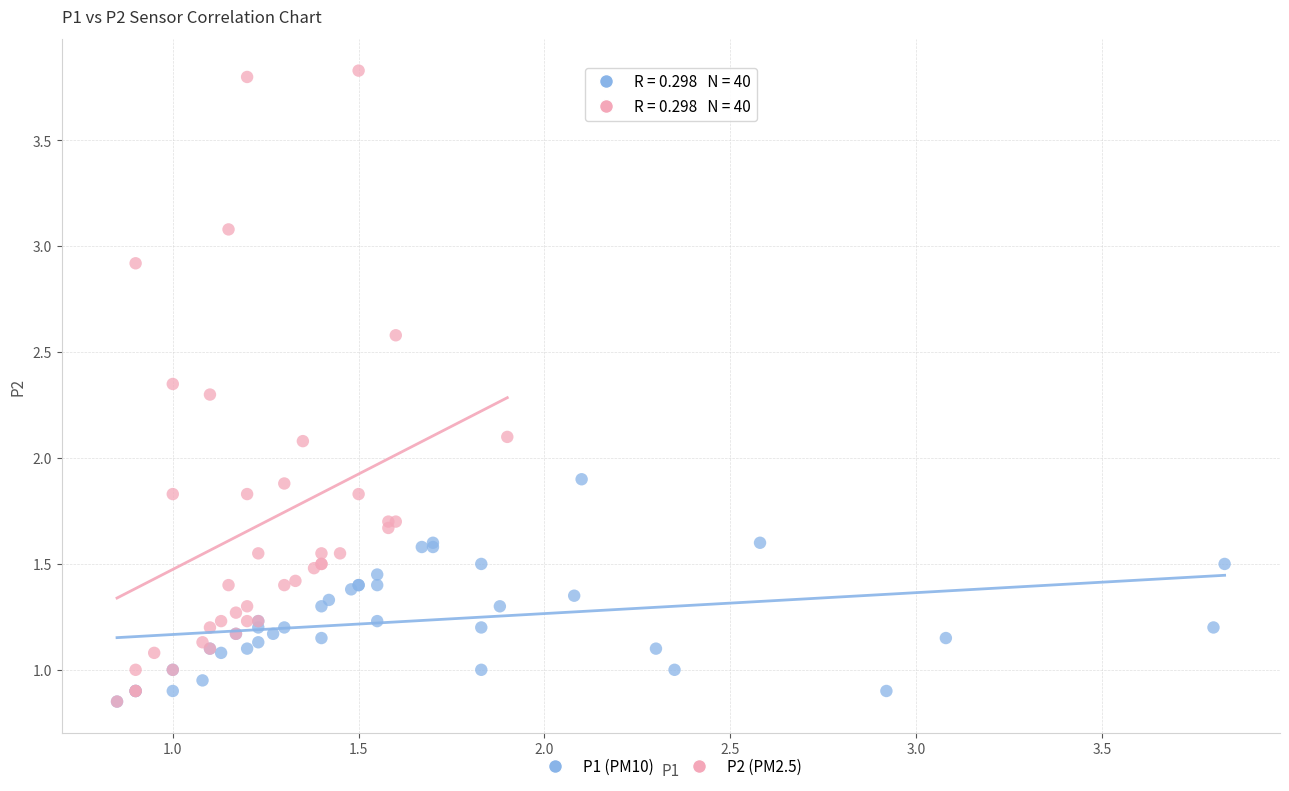

Which series reaches the maximum Y coordinate?

P2 (PM2.5)